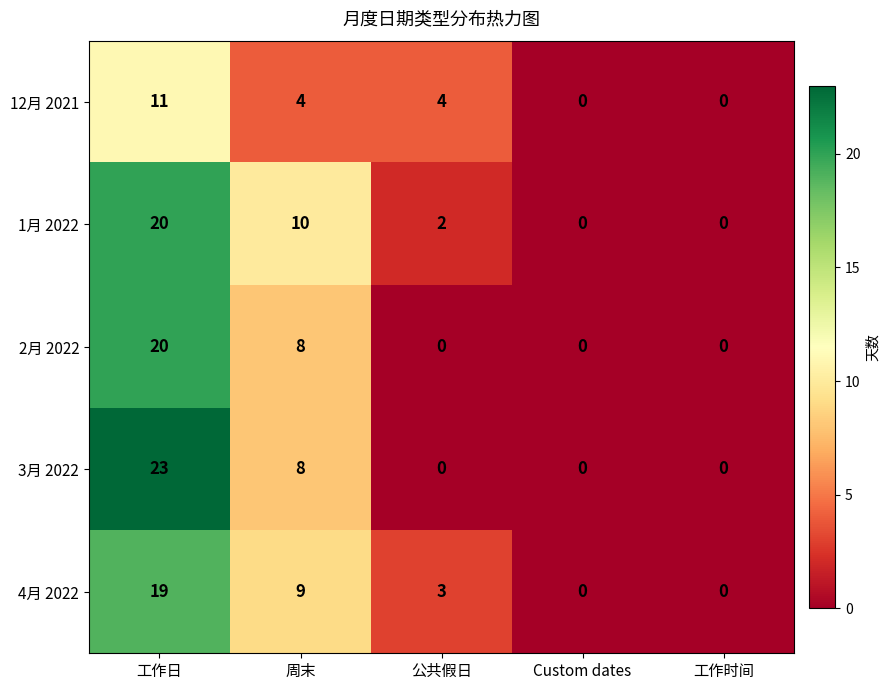

What is the difference between the maximum and minimum values in the 12月 2021 series?

11